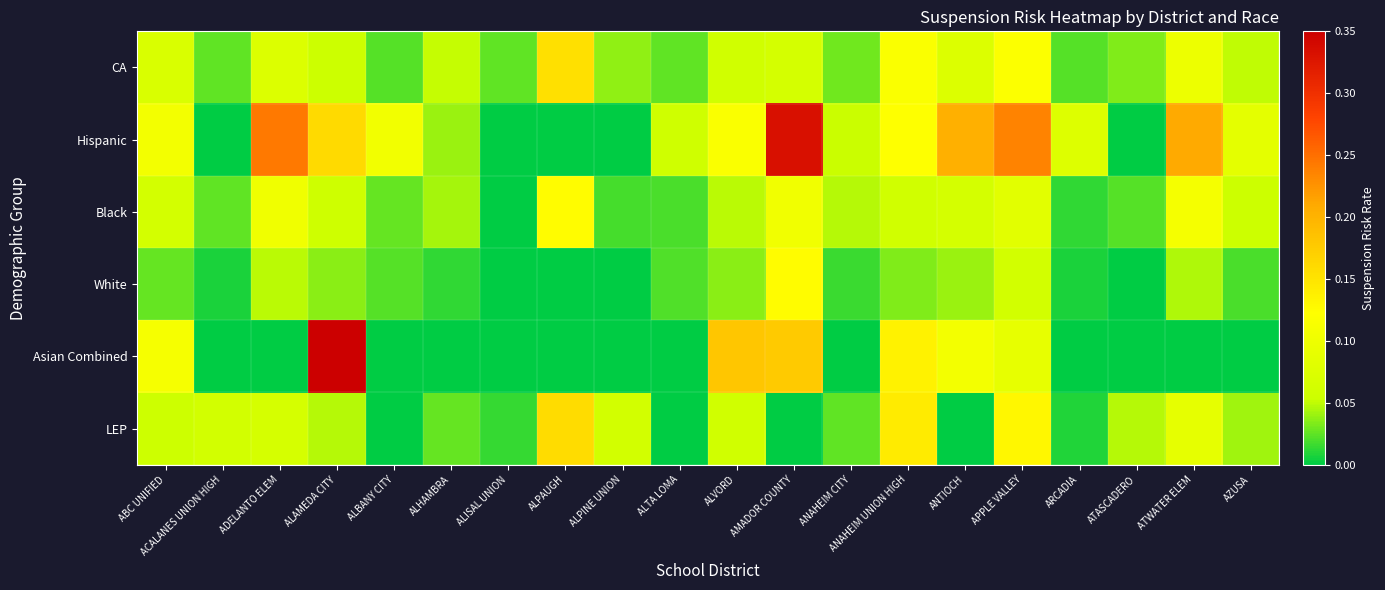

What is the maximum value shown in the chart?

0.5